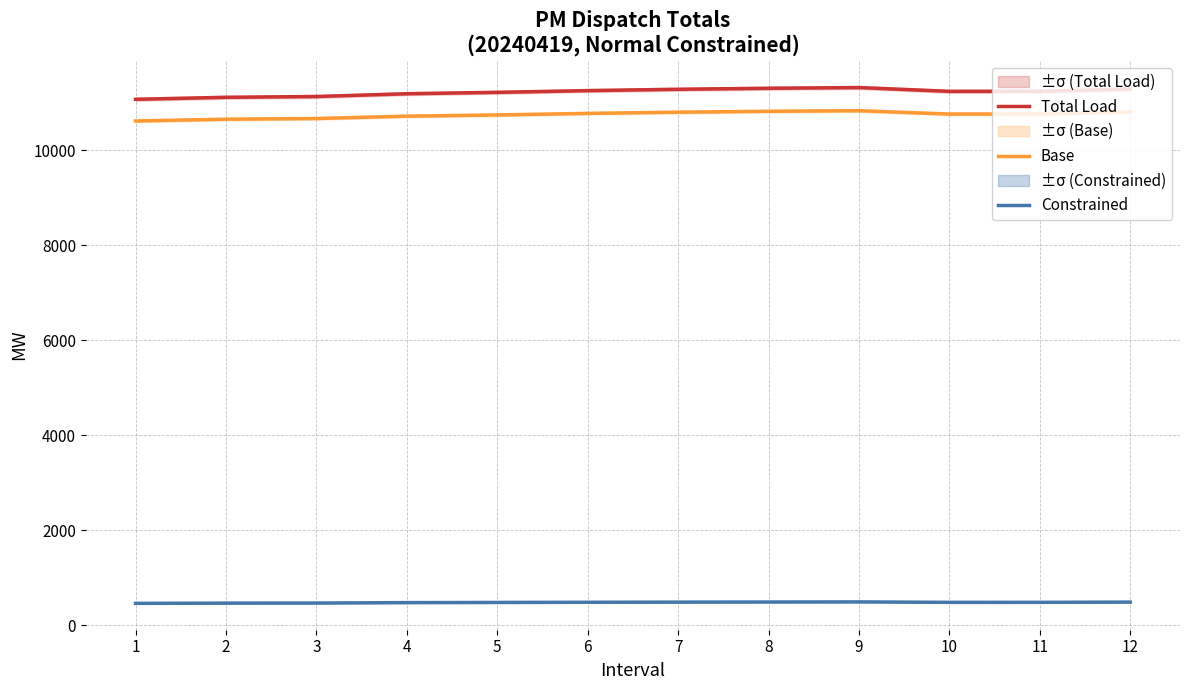

Is this an area chart (filled region under the line)?

No